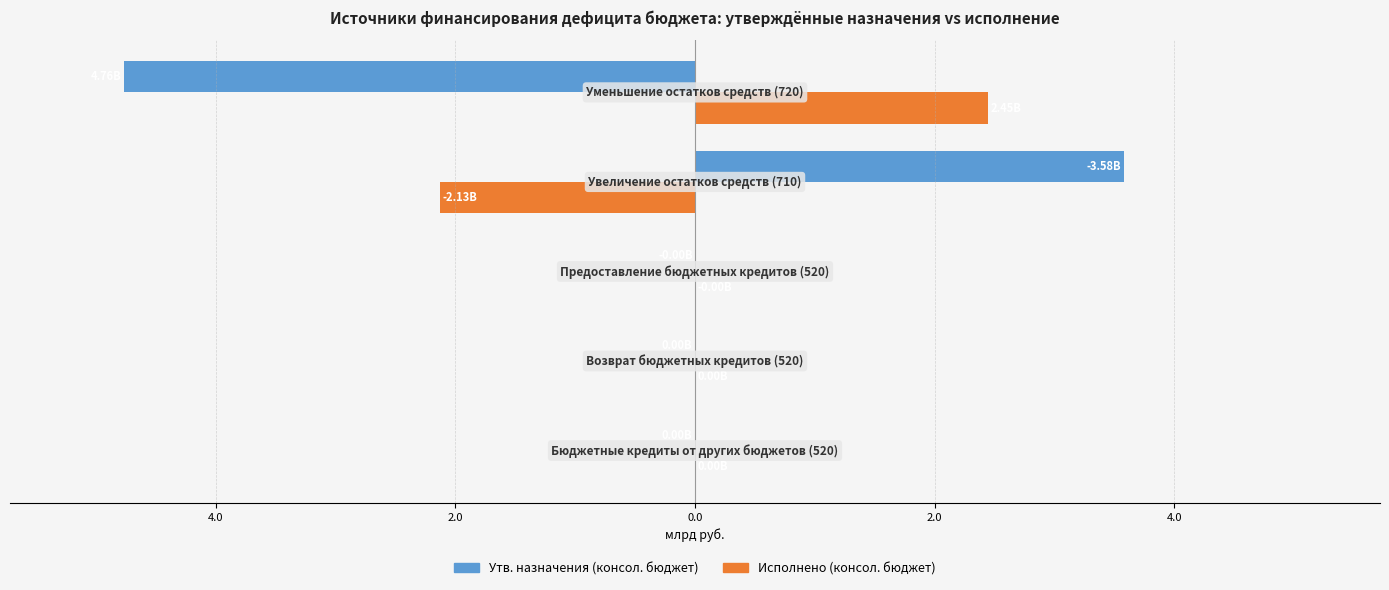

Reading left to right, transcribe all the data shown in this chart.

Утв. назначения (консол. бюджет): -0.0	-0.0	0.0	3.6	-4.8
Исполнено (консол. бюджет): 0.0	0.0	-0.0	-2.1	2.4